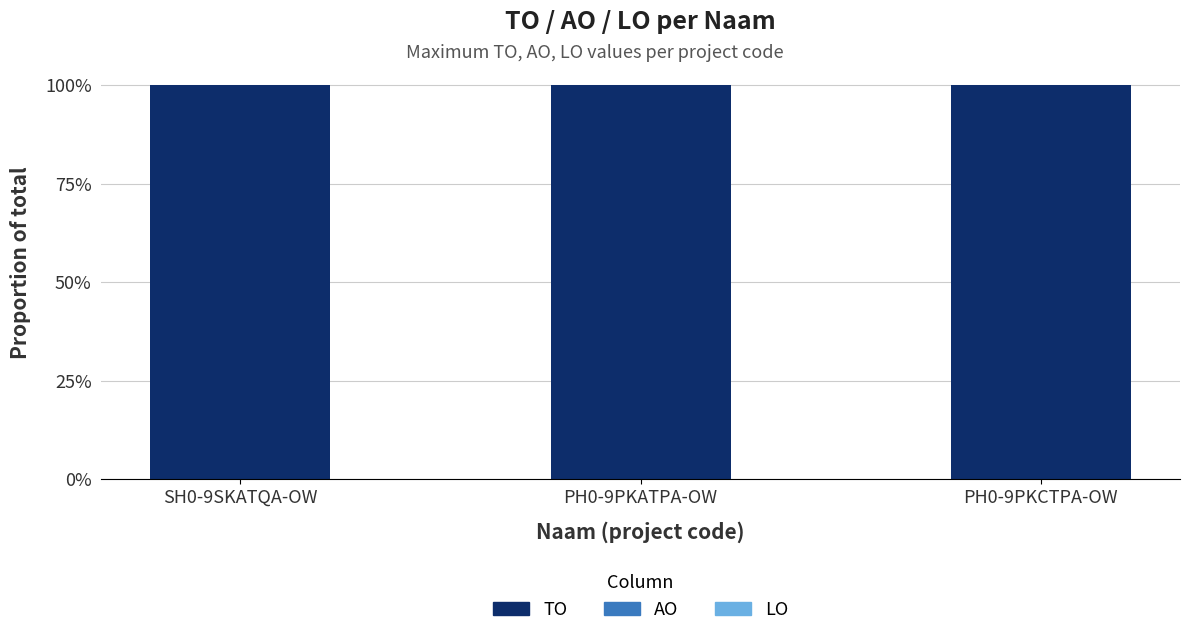

Which series has the largest total across all categories?

TO